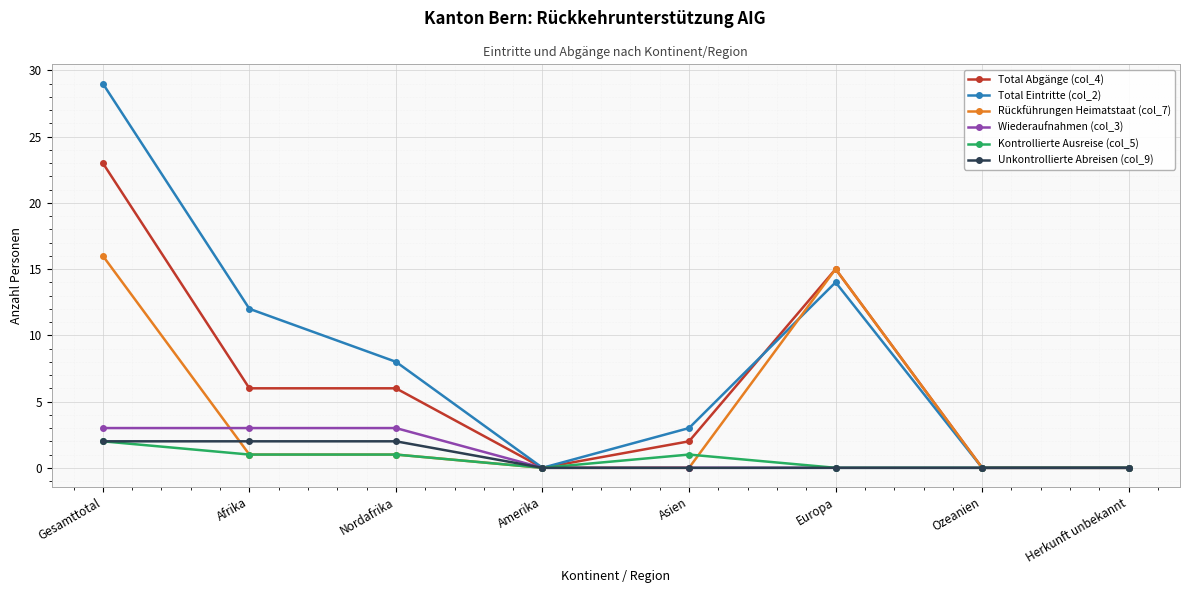

What is the greatest value displayed?

29